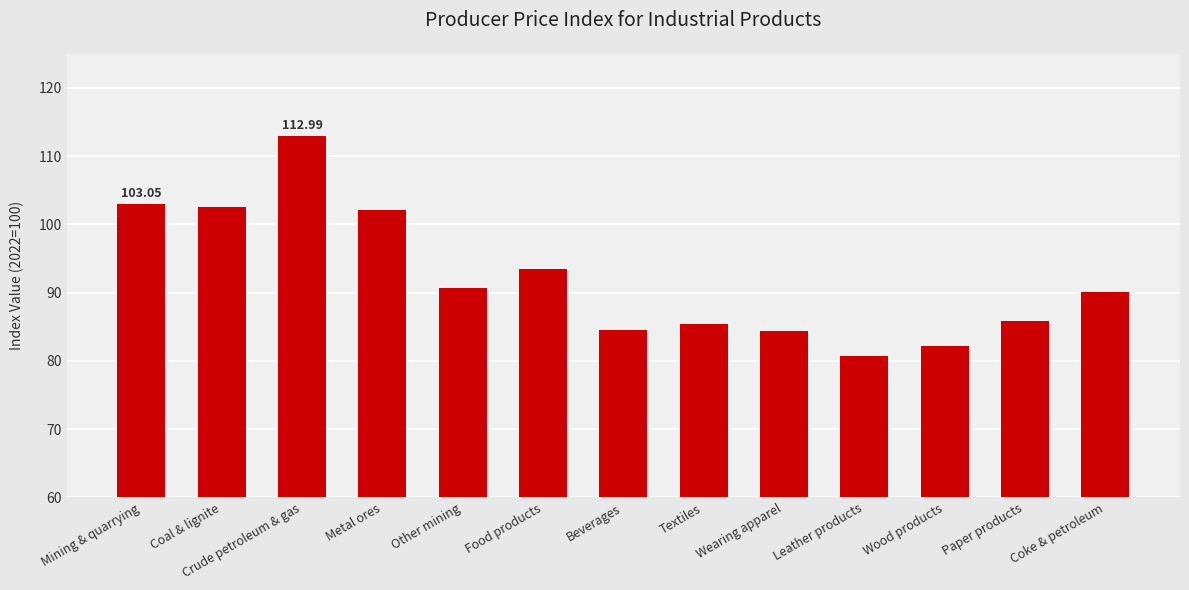

What is the change in value from Beverages to Coke & petroleum?

+5.6